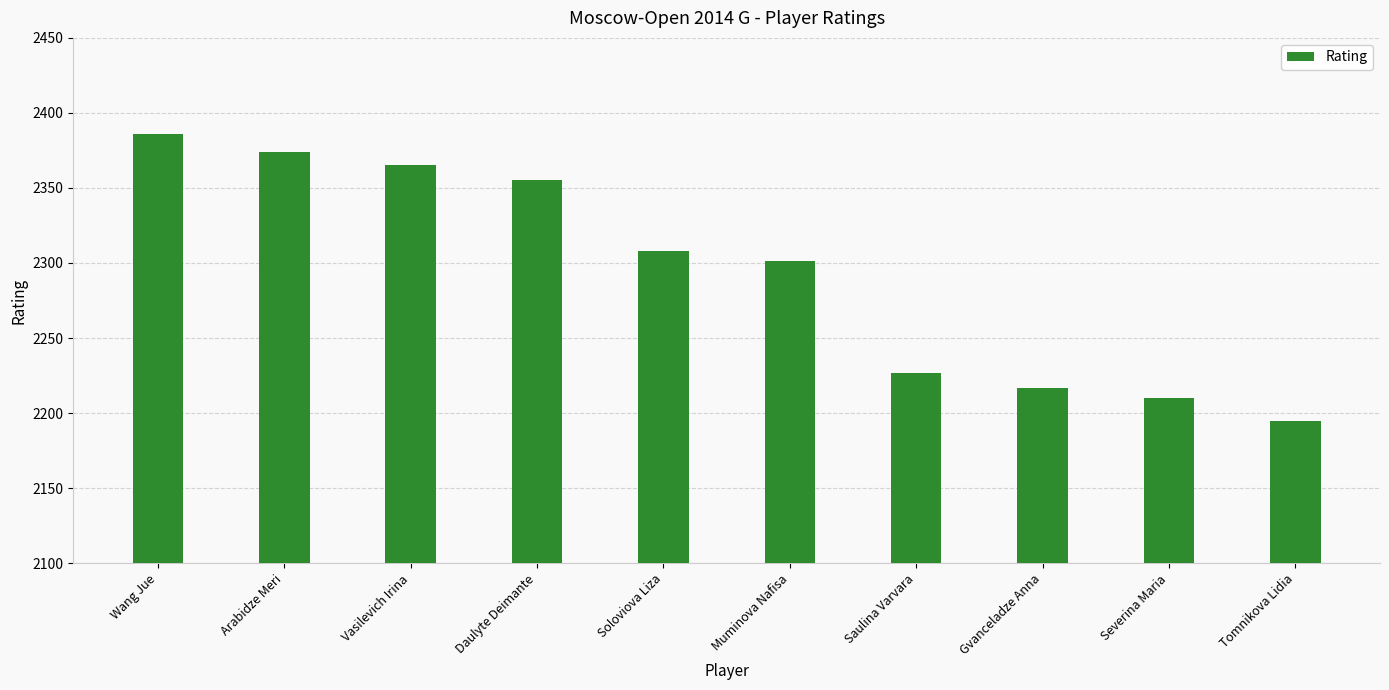

Count the number of categories in the chart.

10